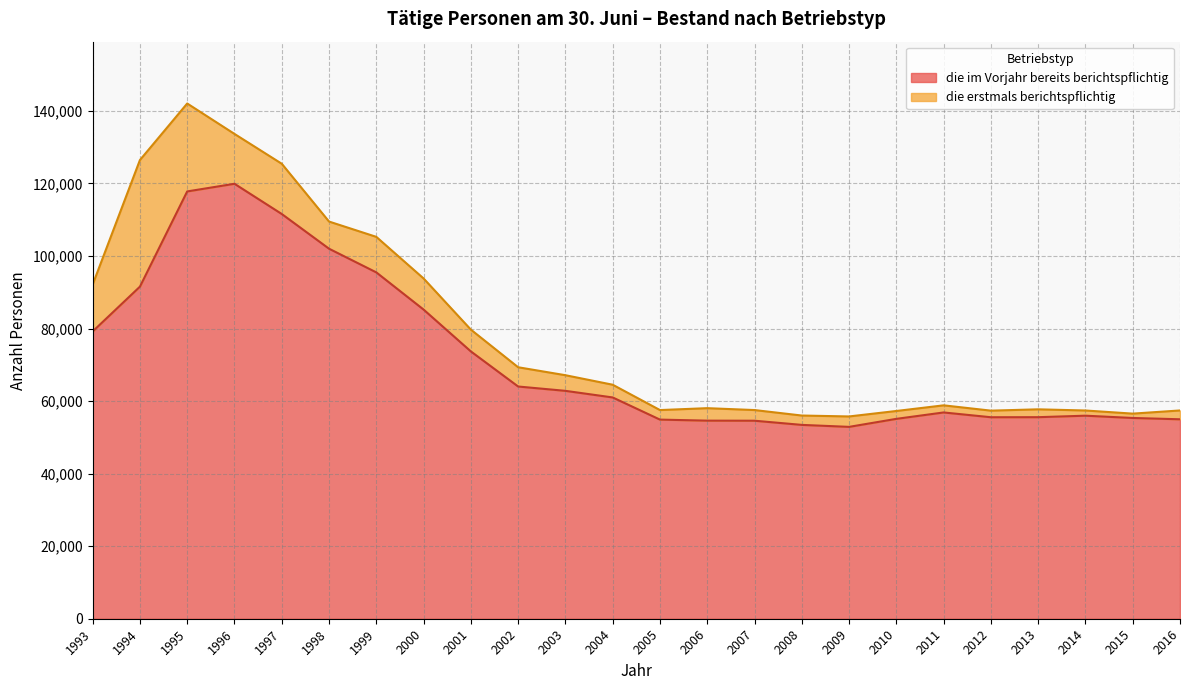

True or false: the data shows 78801 at 2005.

False